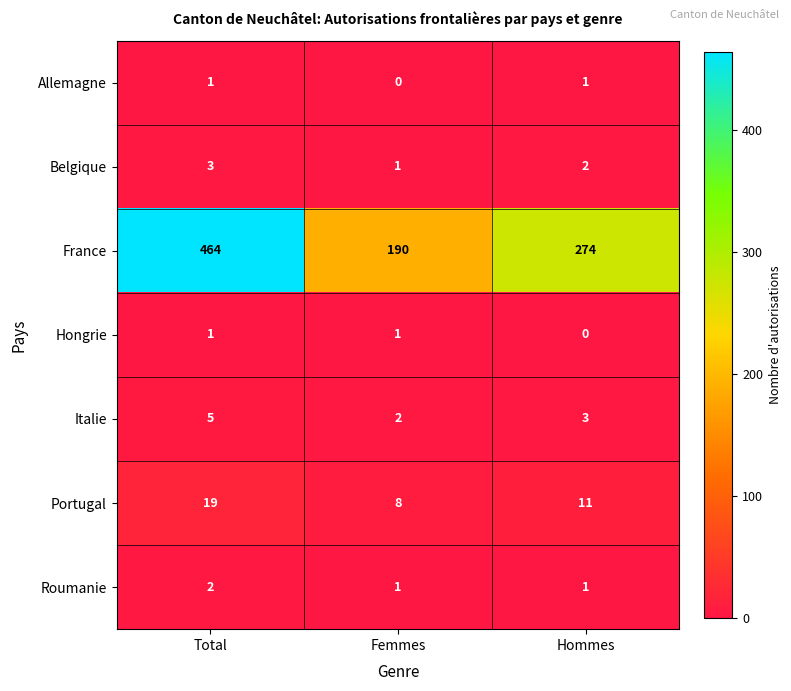

Count the Italie values in the range 2 to 5.

3